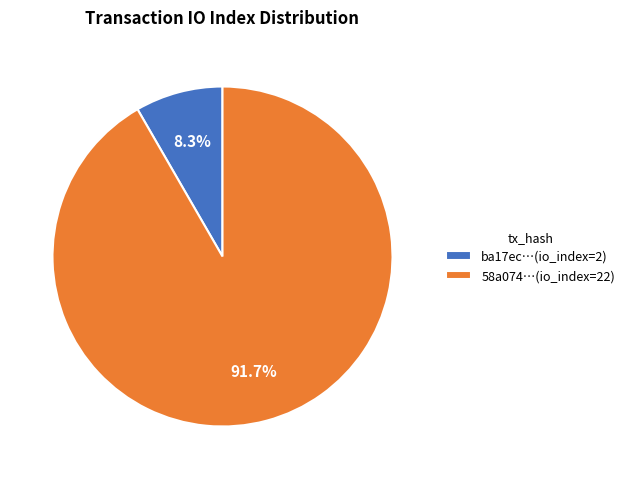

Is the sum of 58a074…(io_index=22) and ba17ec…(io_index=2) greater than half?

Yes